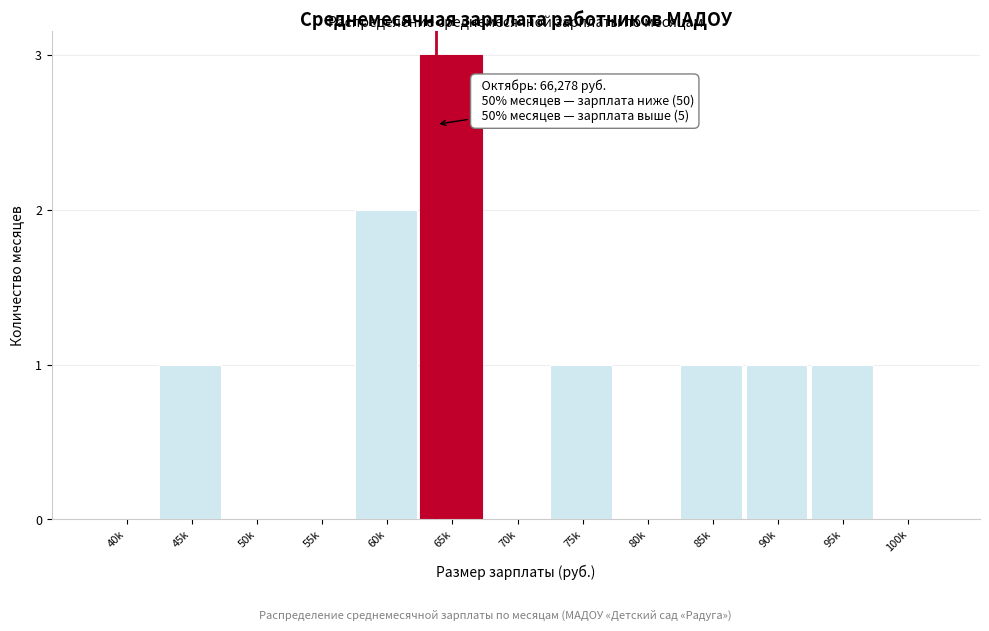

Reading right to left, what are all the values shown in this chart?

100k=0	95k=1	90k=1	85k=1	80k=0	75k=1	70k=0	65k=3	60k=2	55k=0	50k=0	45k=1	40k=0